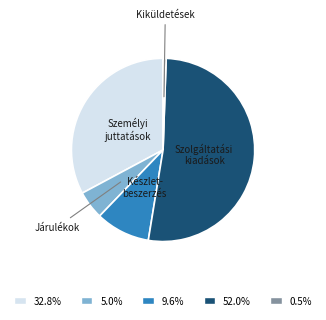

Combined, do 0.5% and 9.6% account for over 50%?

No